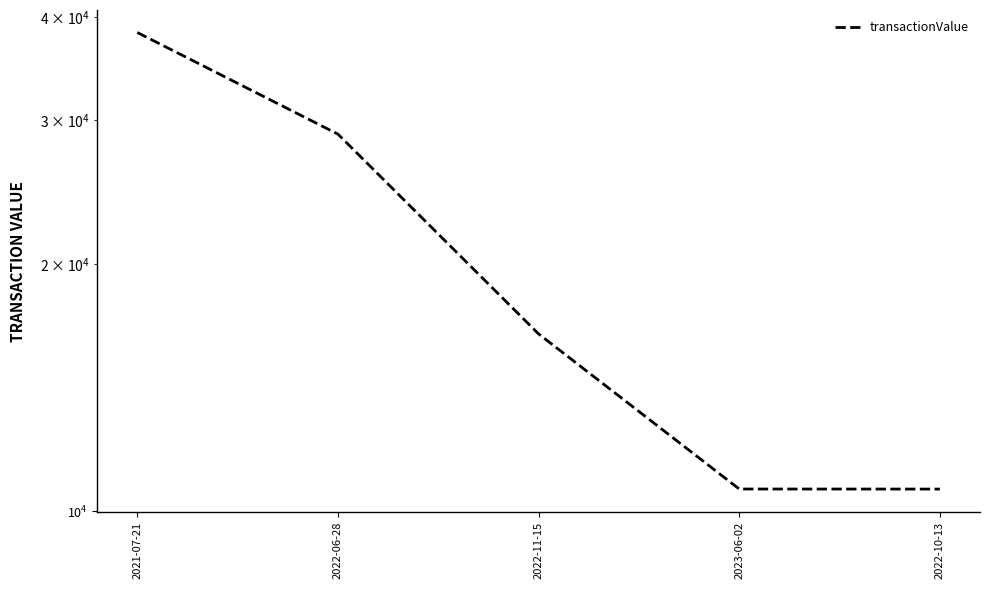

At which category does the chart reach its minimum across all series?

2022-10-13